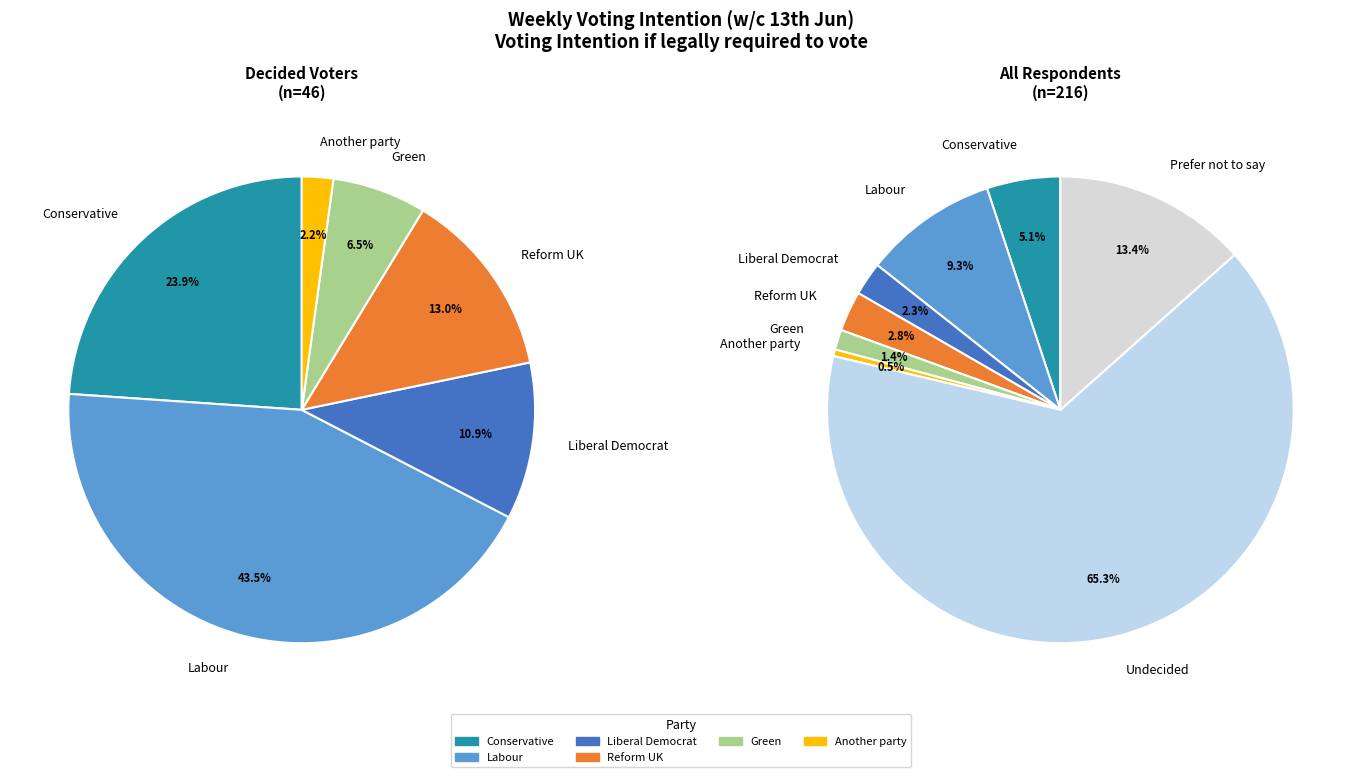

Does any single category account for the majority?

Yes